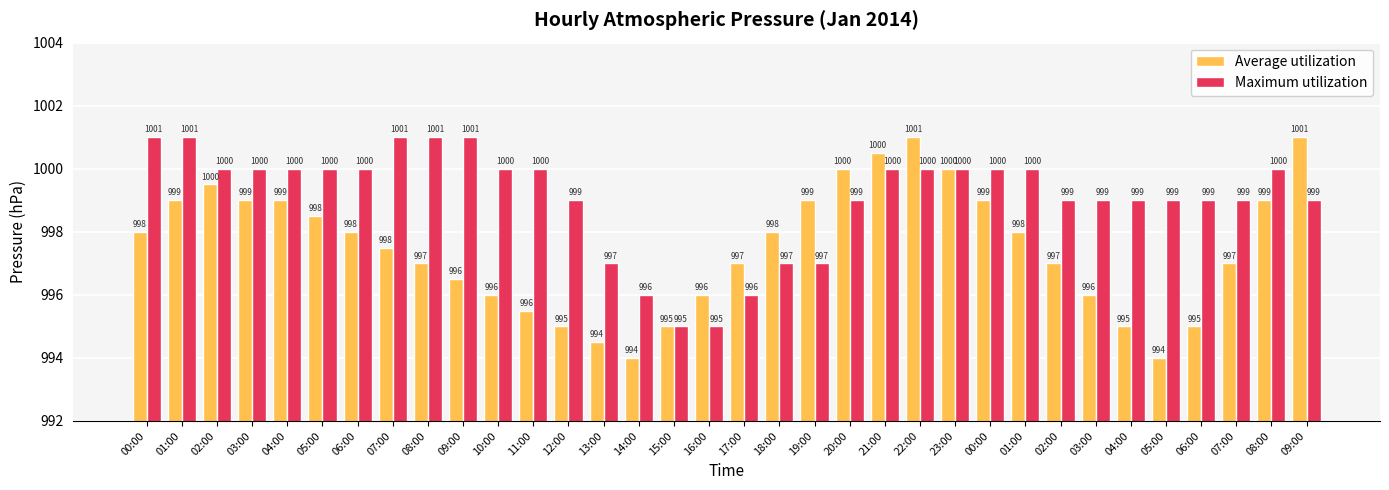

What are all the series names shown in the legend?

Average utilization, Maximum utilization